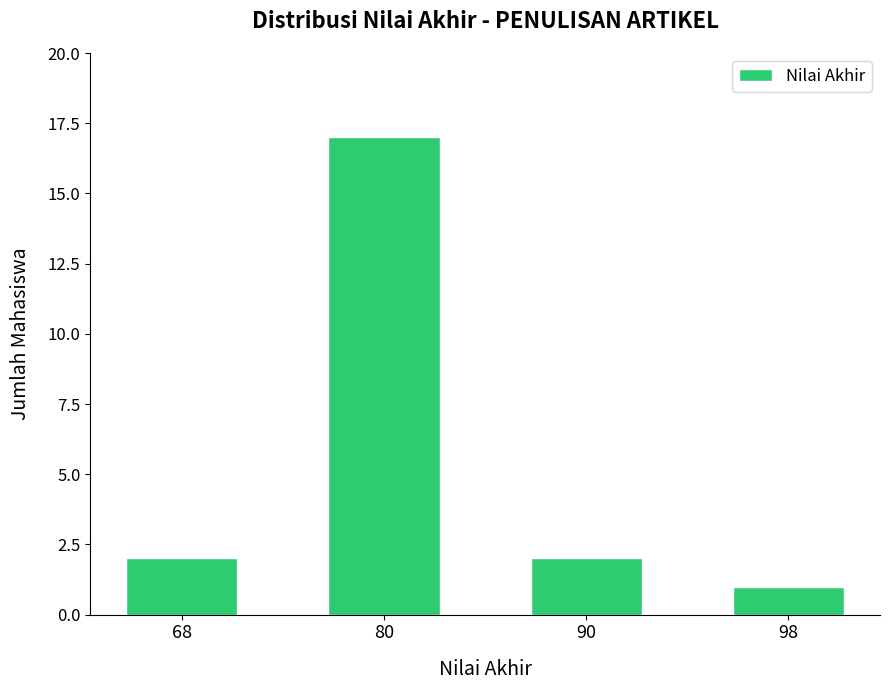

What is the value of the 3rd bar from the left?

2